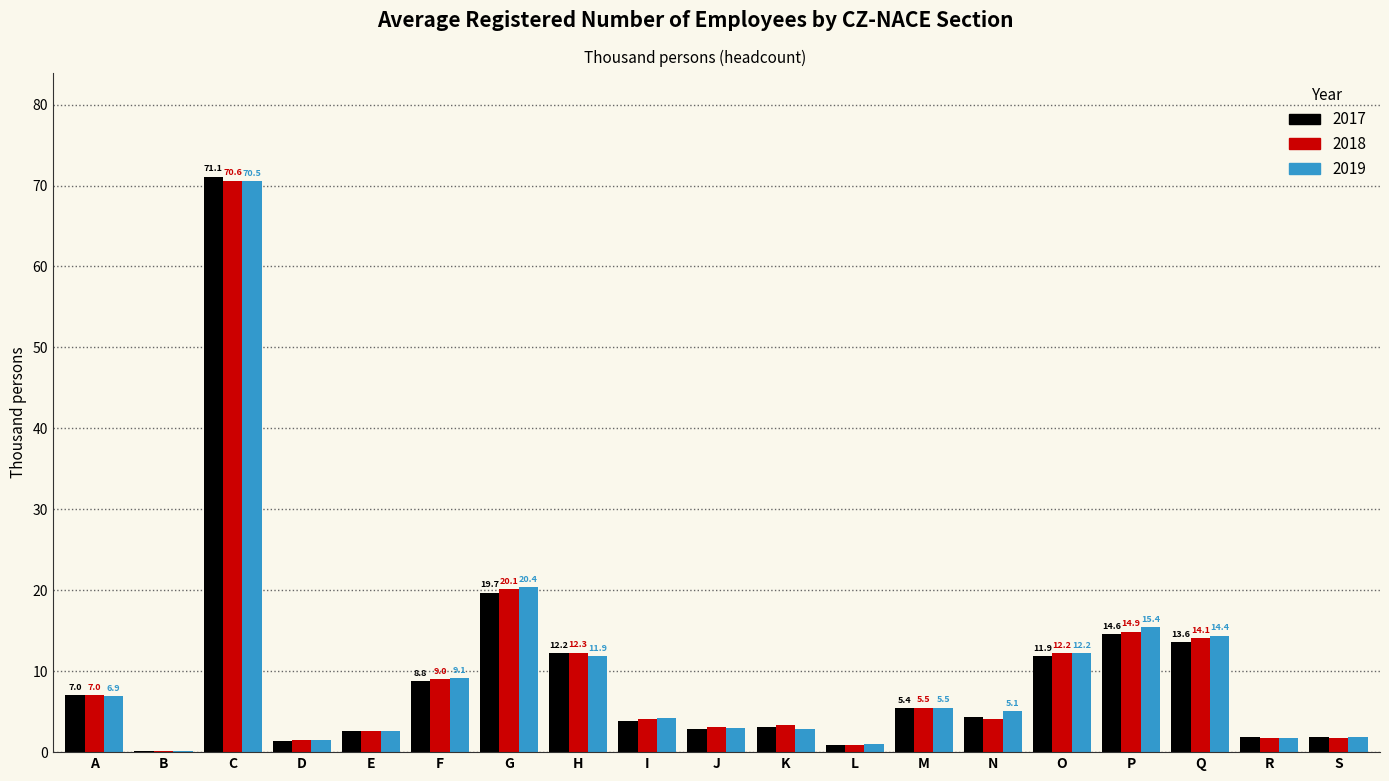

The value of 2019 at N is 5.1. True or false?

True